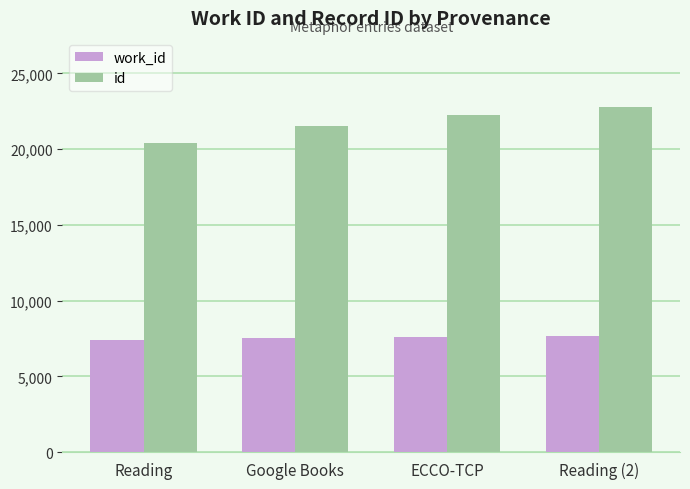

Count the number of categories in the chart.

4